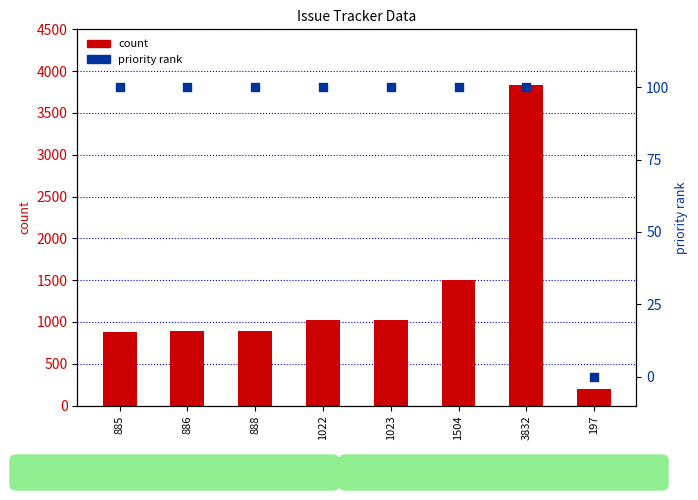

Which series has the largest total across all categories?

count